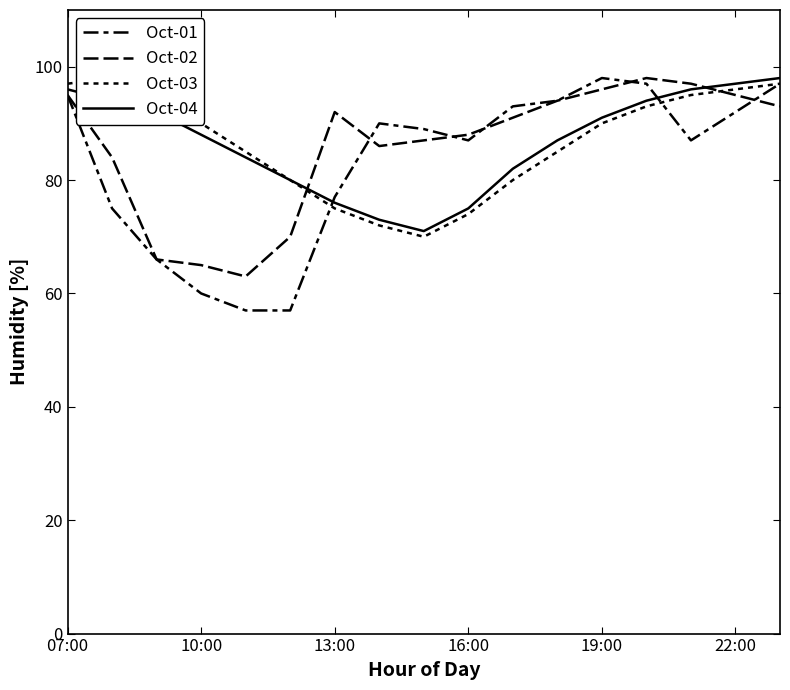

Is this an area chart (filled region under the line)?

No